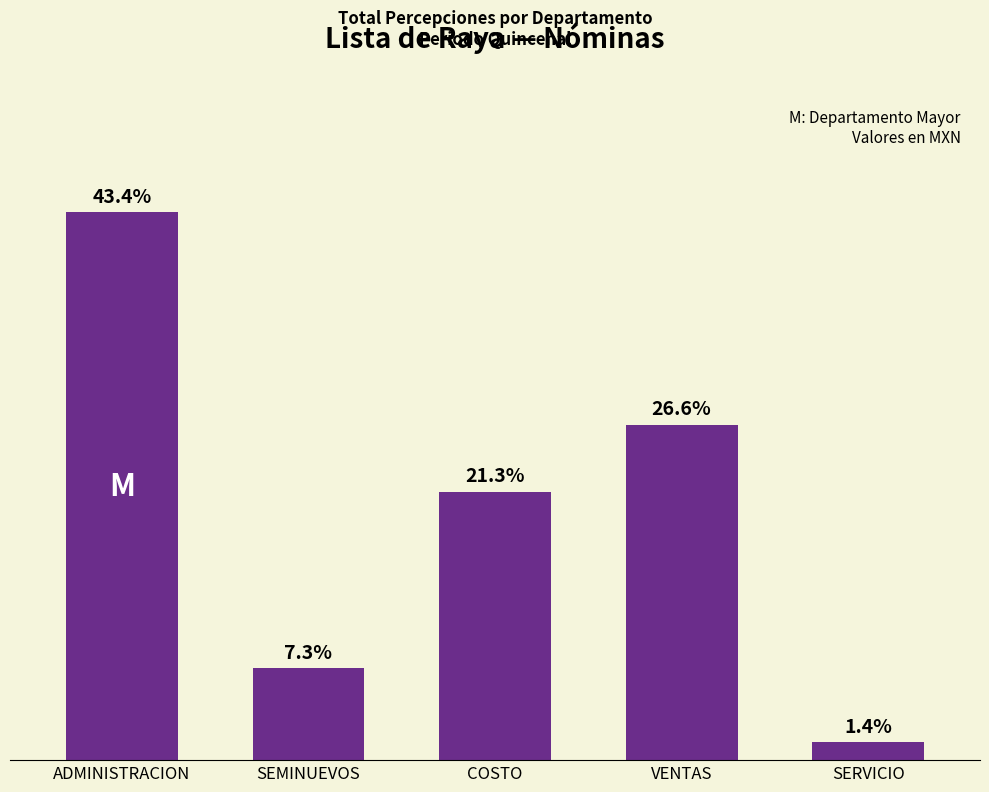

Reading left to right, what are all the values shown in this chart?

75916.6	12733.4	37209.6	46500.4	2500.1